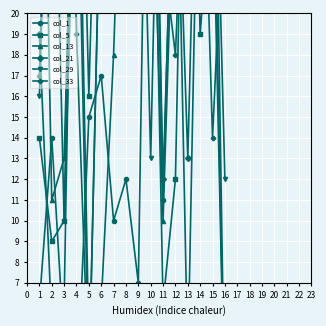

True or false: col_1 has a value of 17 at 6.

True